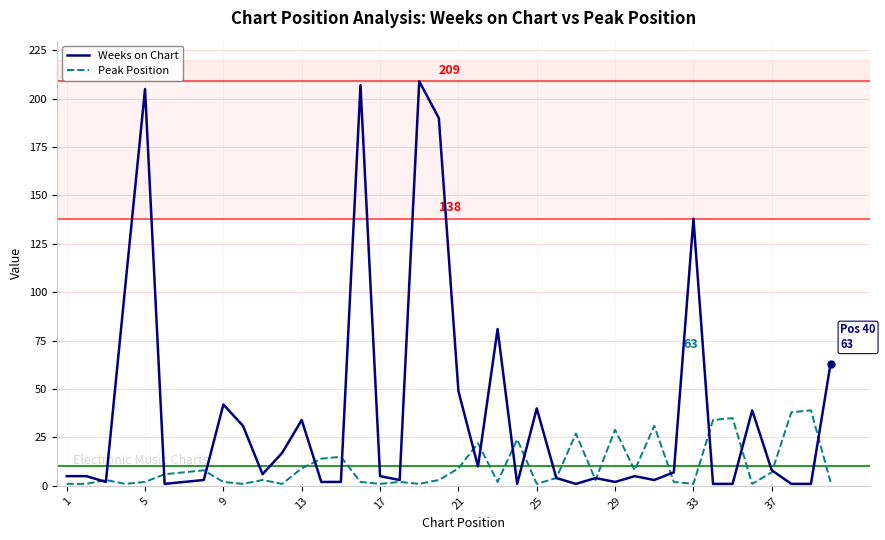

Which series has the widest spread of values?

Weeks on Chart